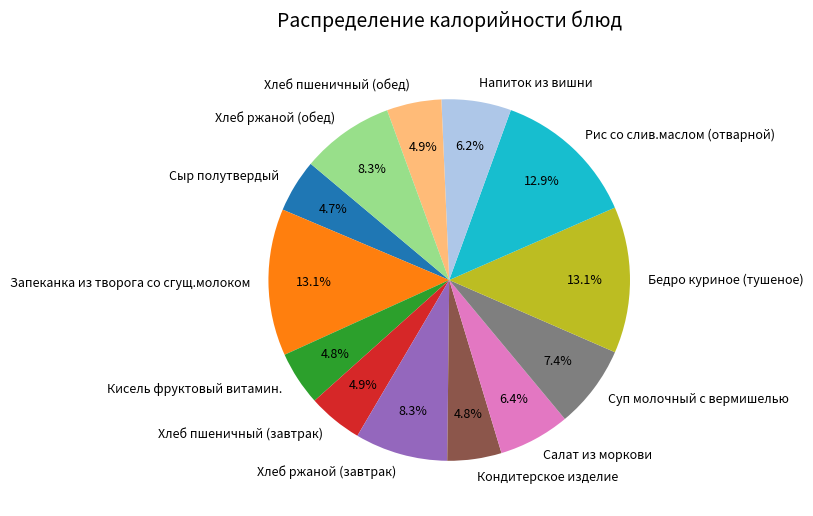

Does Салат из моркови represent more than half of the total?

No